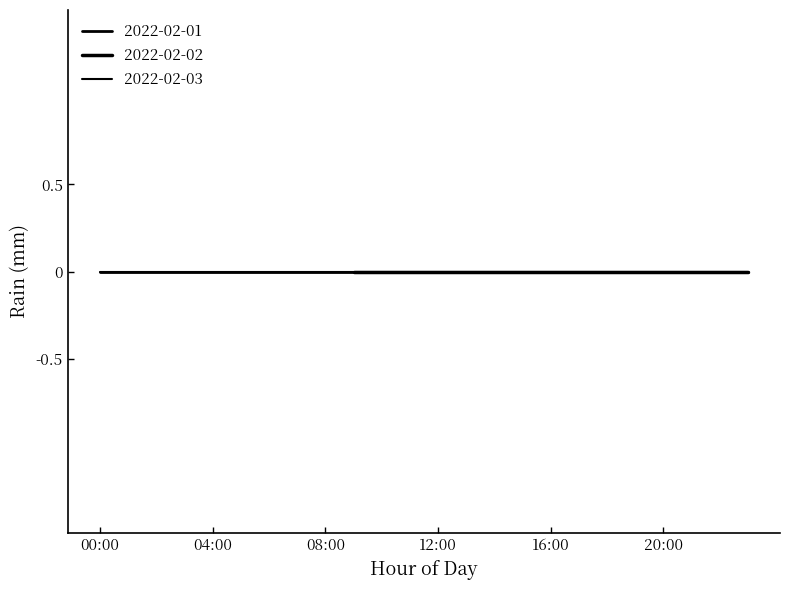

The value of 2022-02-02 at 10:00 is 440. True or false?

False